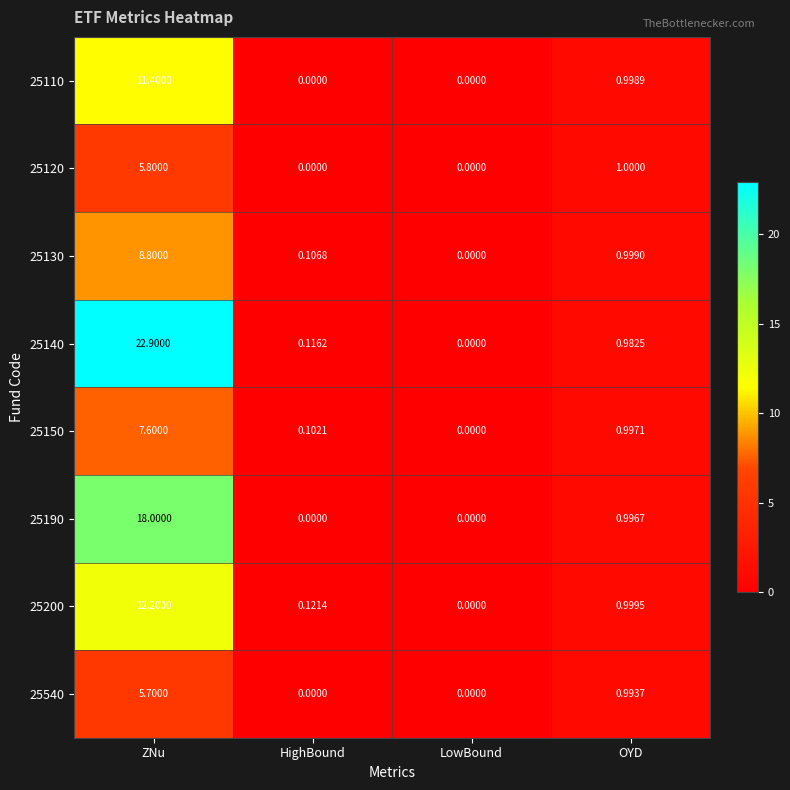

Which label corresponds to the largest value in the chart?

ZNu